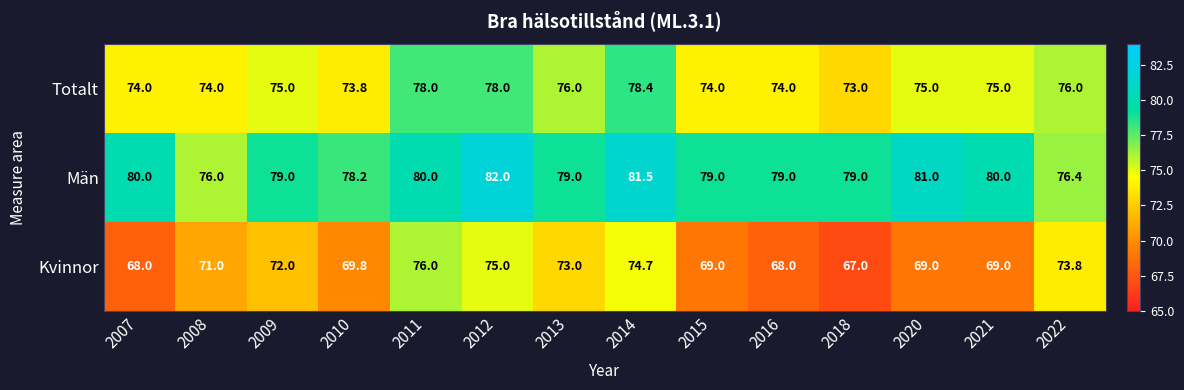

How many categories are shown in the chart?

14